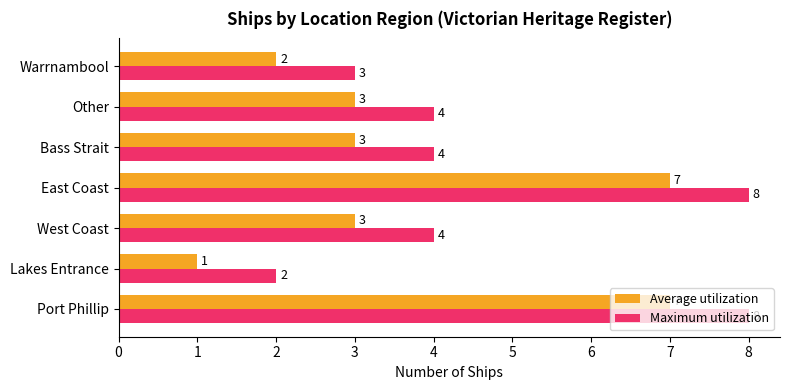

What are all the series names shown in the legend?

Average utilization, Maximum utilization